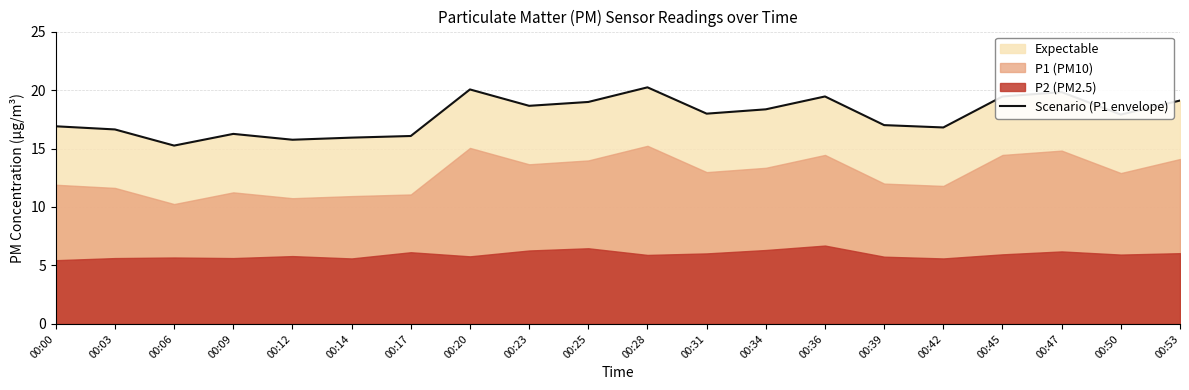

How many values are below 17?

8